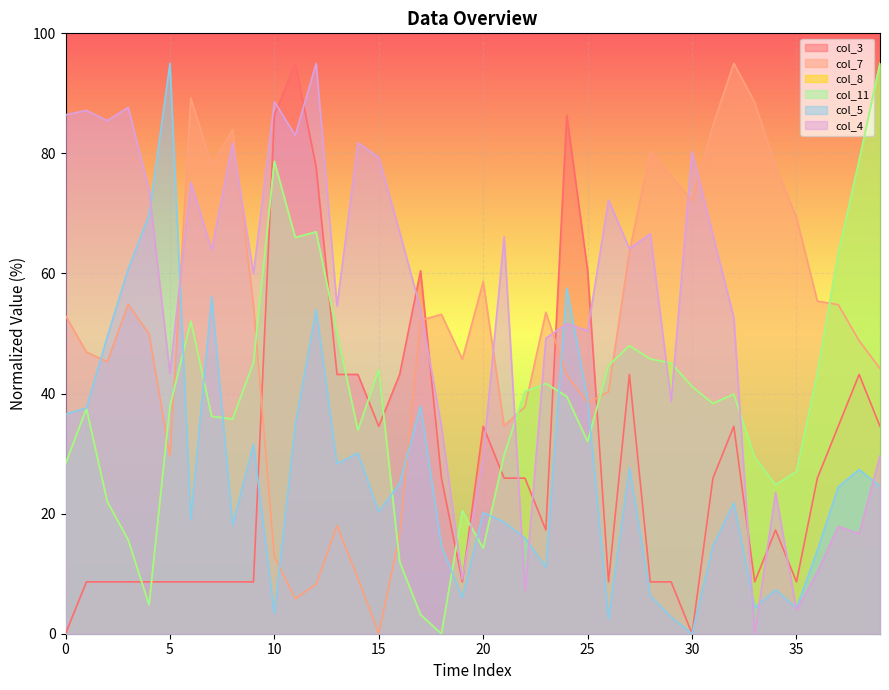

What is the difference between the col_7 values at 22 and 19?

7.9